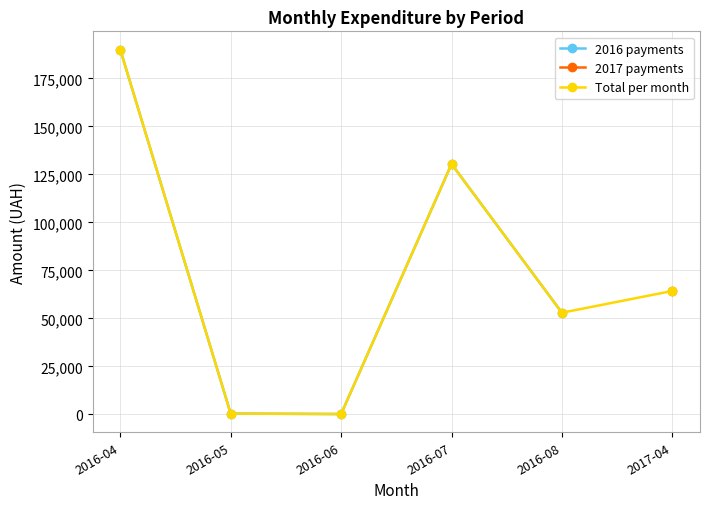

List the series in order of their peak value, highest first.

2016 payments, 2017 payments, Total per month